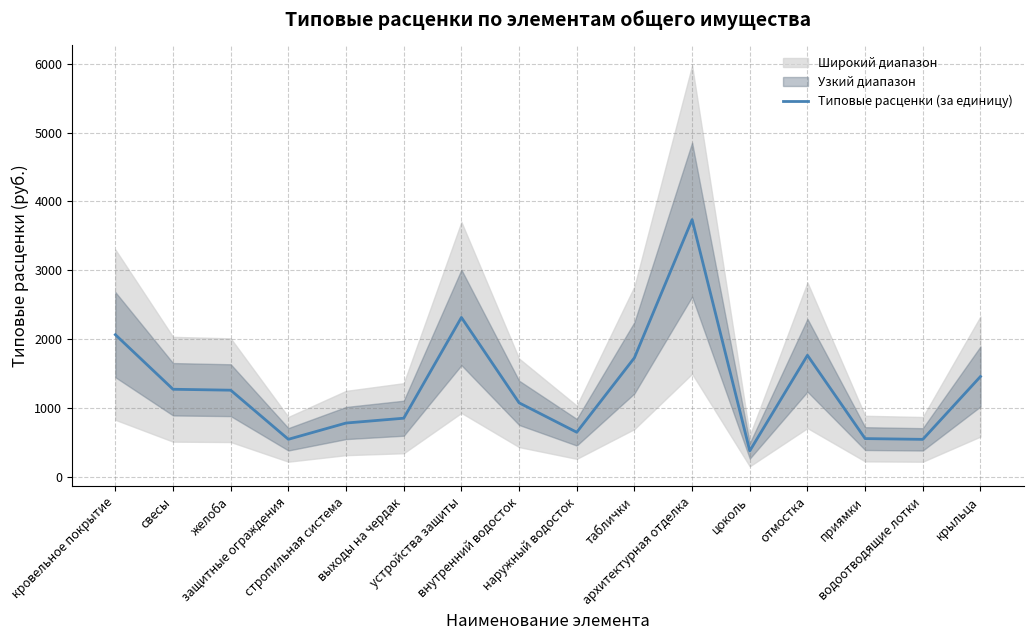

Which category has the highest value across all series?

архитектурная отделка